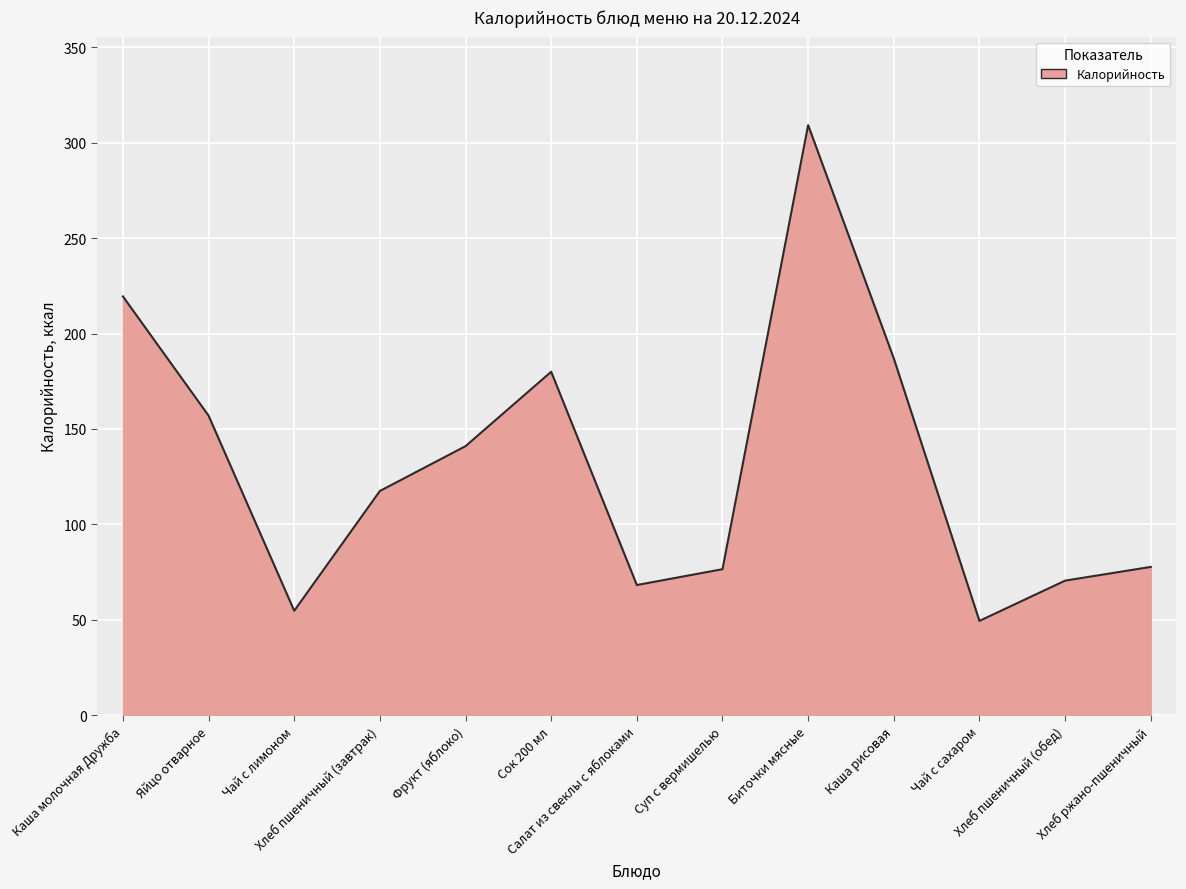

What is the difference between the maximum and minimum values?

259.9